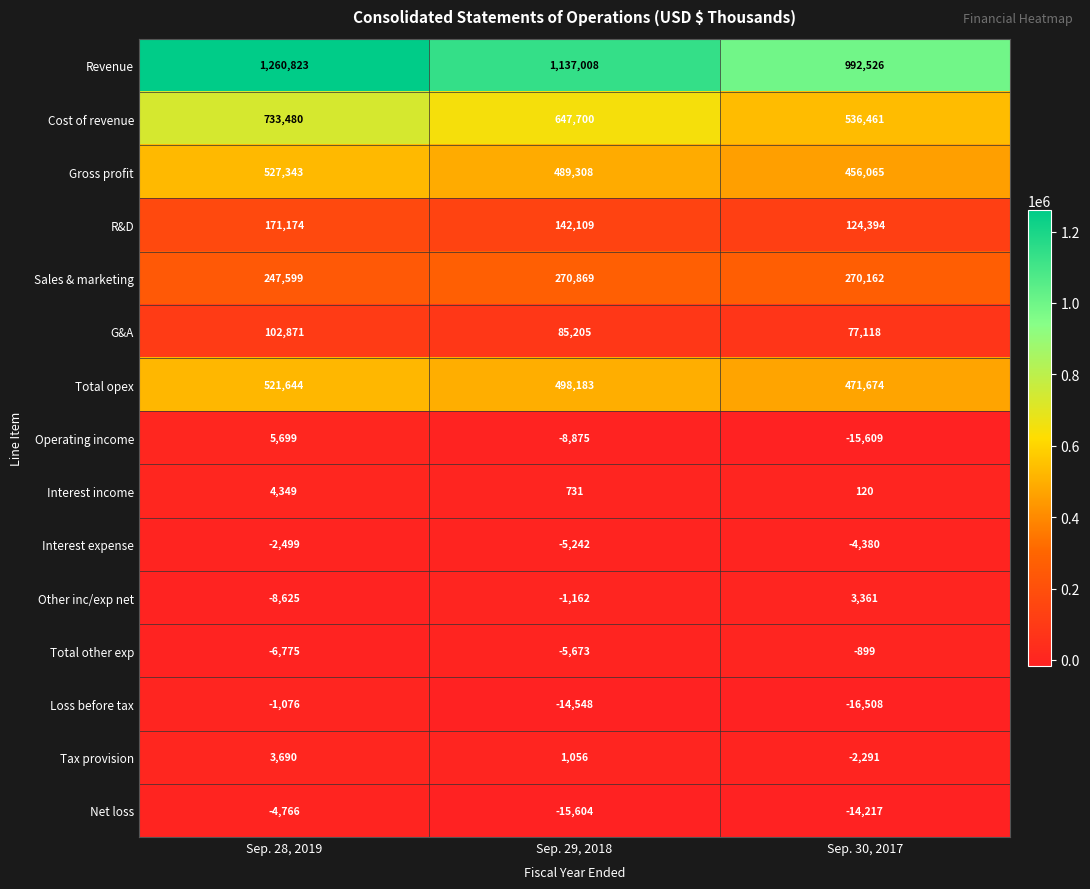

Rank the series at Sep. 28, 2019 from highest to lowest value.

Revenue, Cost of revenue, Gross profit, Total opex, Sales & marketing, R&D, G&A, Operating income, Interest income, Tax provision, Loss before tax, Interest expense, Net loss, Total other exp, Other inc/exp net